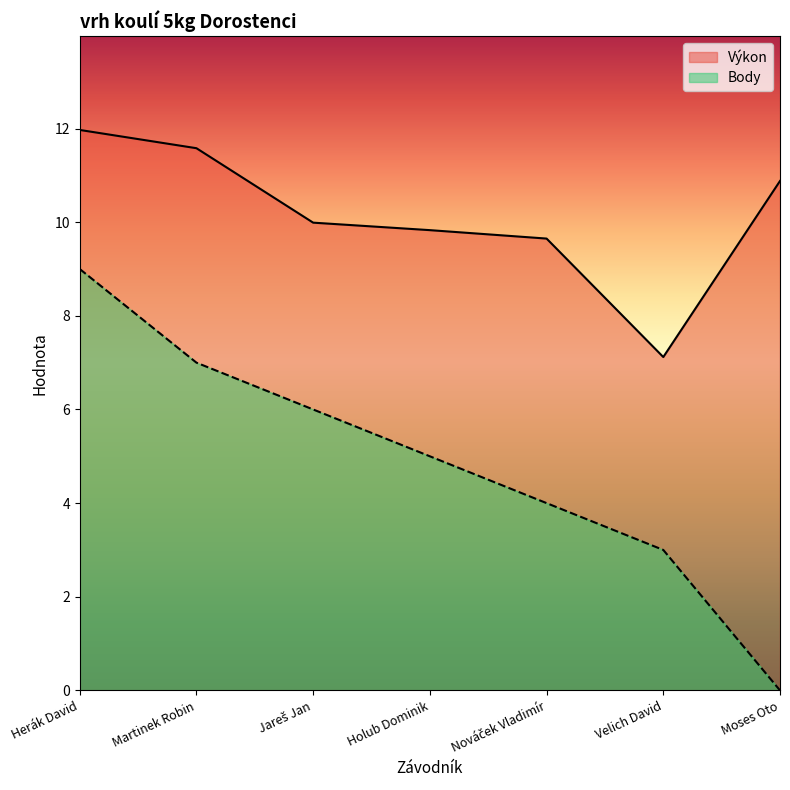

How many interior local valleys does the Výkon series have?

1